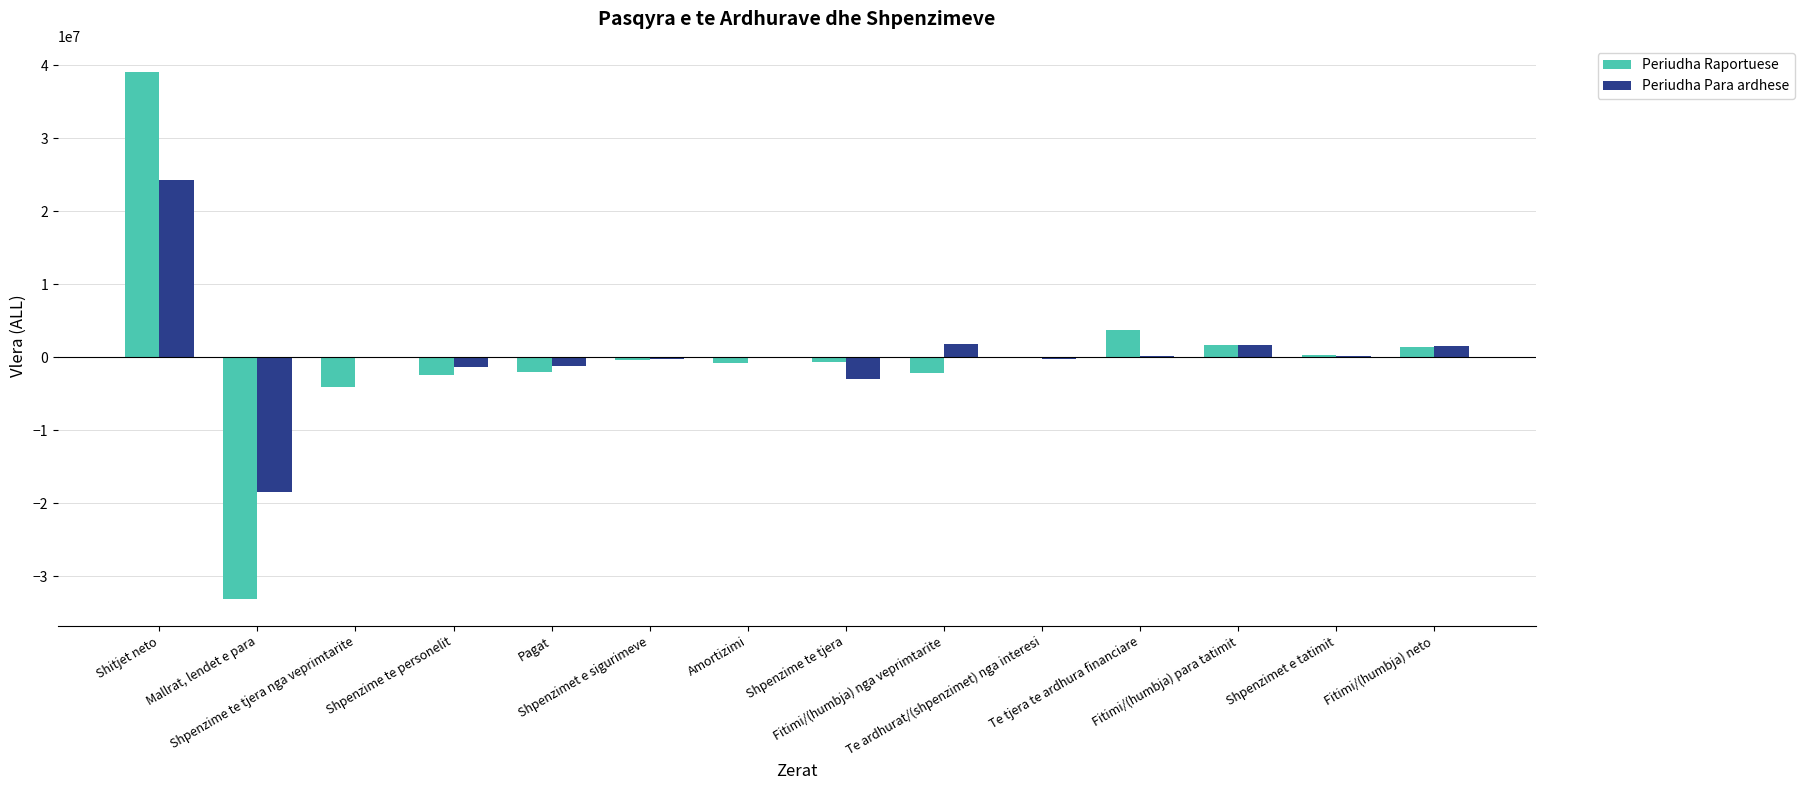

What is the sum of all Periudha Para ardhese values?

5043573